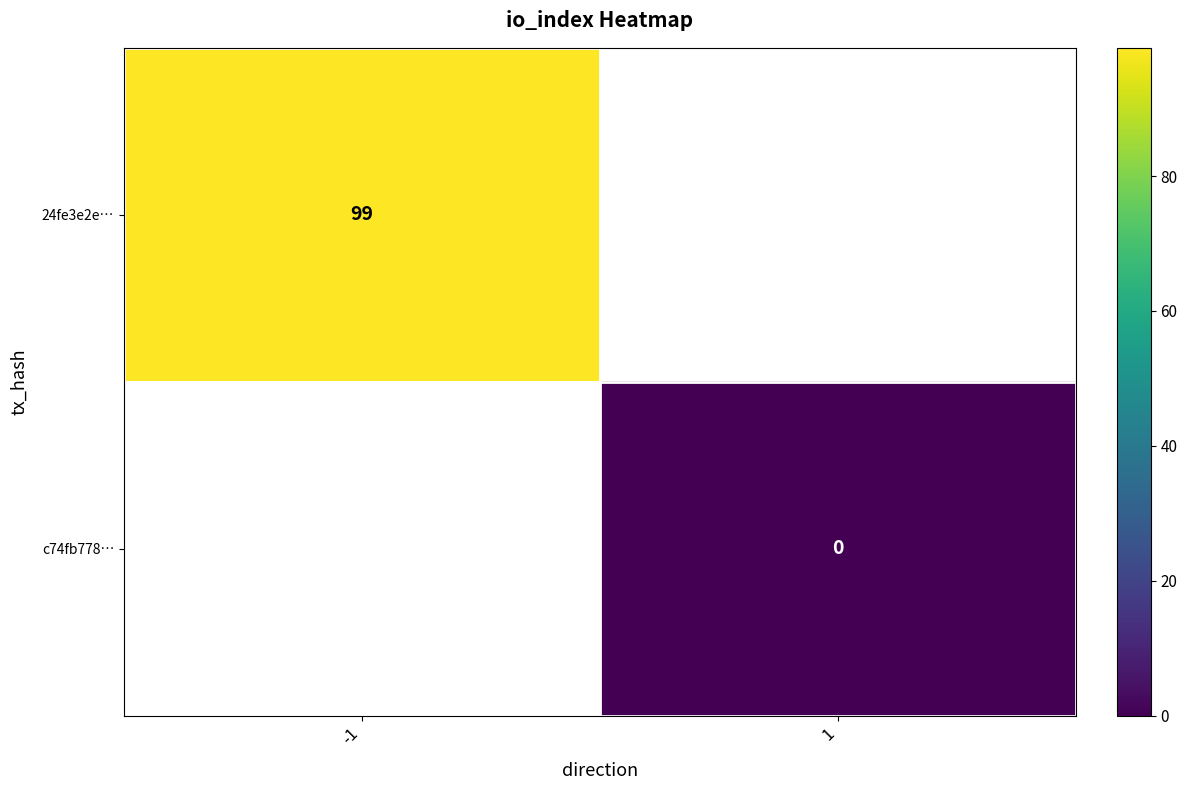

The 24fe3e2e… series shows 99 at -1. True or false?

True